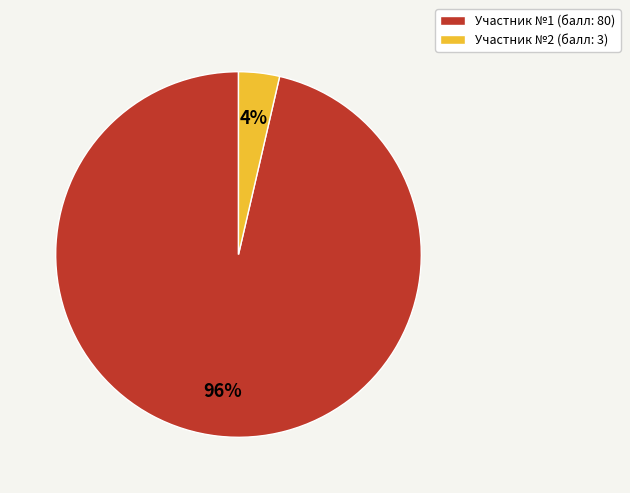

To the nearest percent, what is the average slice percentage?

50%